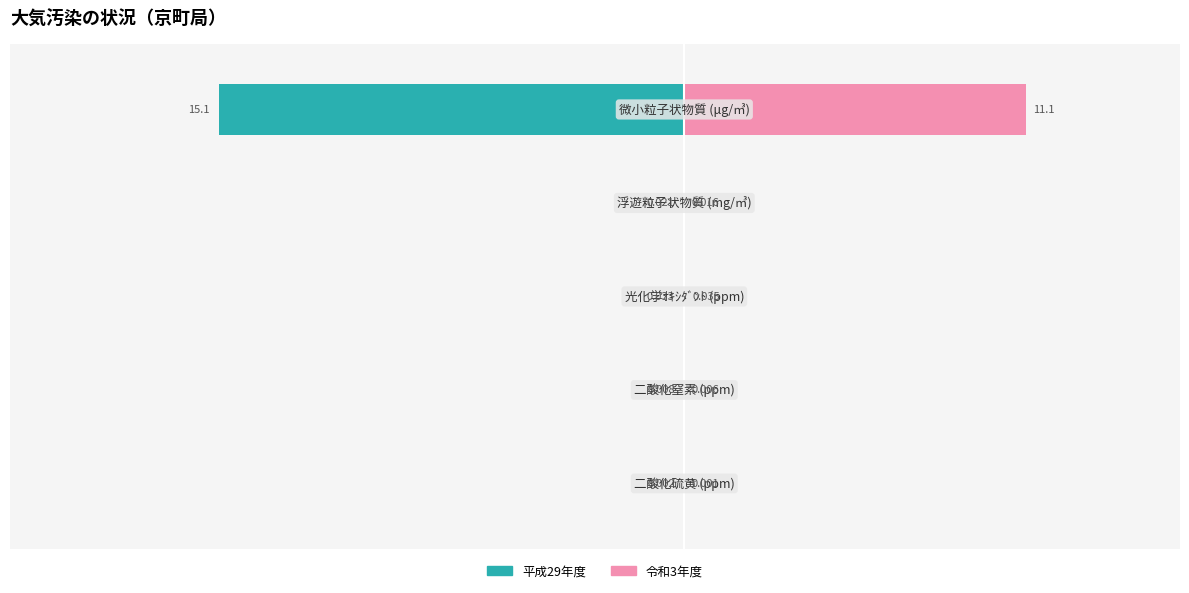

Reading left to right, list all the values displayed in this chart.

平成29年度: −25=-0.0	−20=-0.0	−15=-0.0	−10=-0.0	−5=-15.1
令和3年度: −25=0.0	−20=0.0	−15=0.0	−10=0.0	−5=11.1